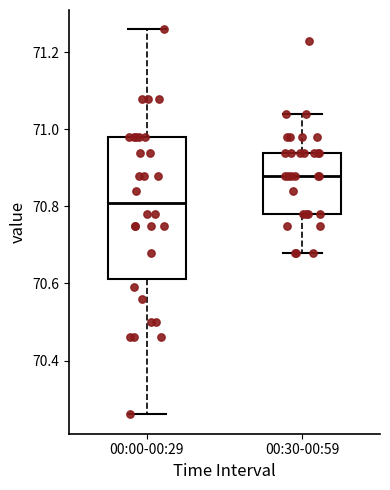

Which box has the lowest median line?

00:00-00:29